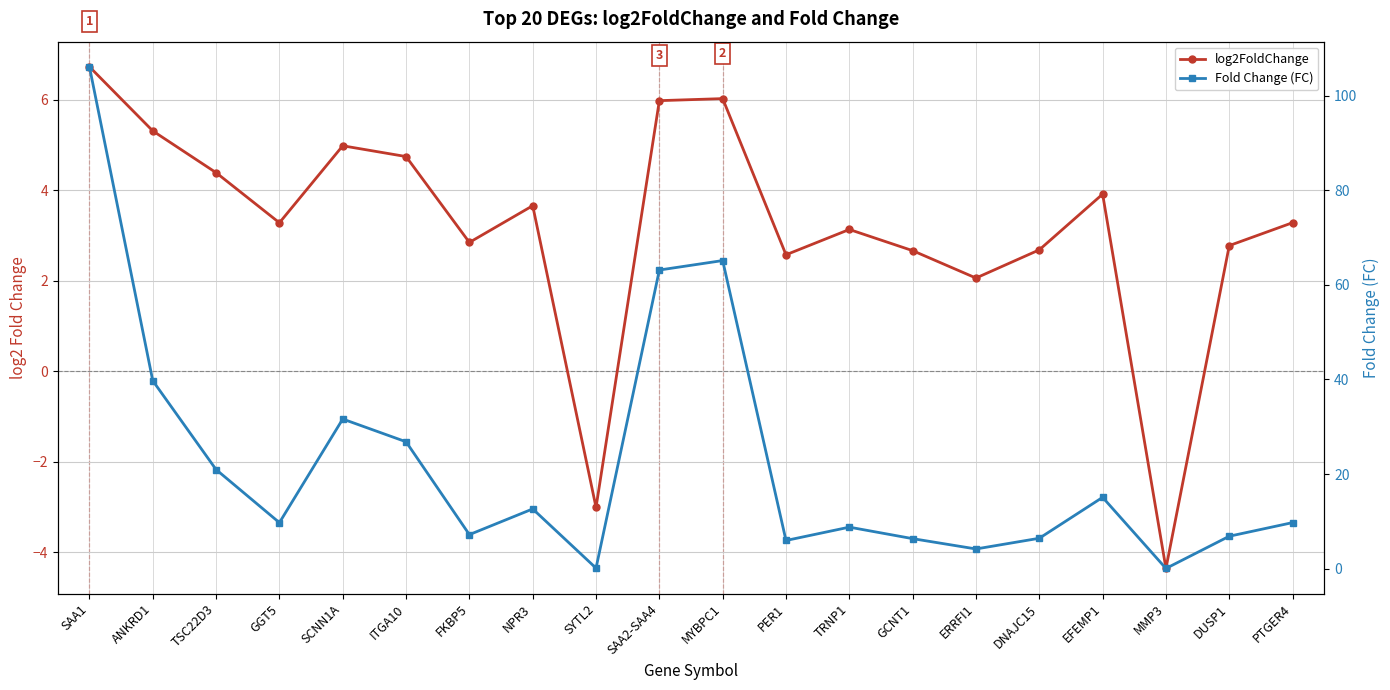

Which has a higher value, NPR3 or FKBP5?

NPR3